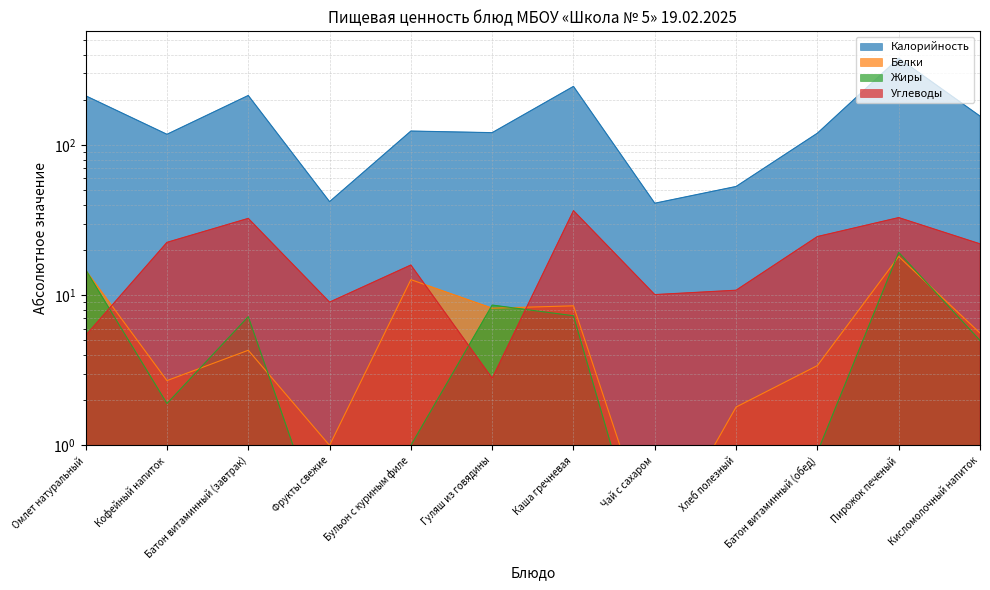

Does the chart display data point markers on the line(s)?

No